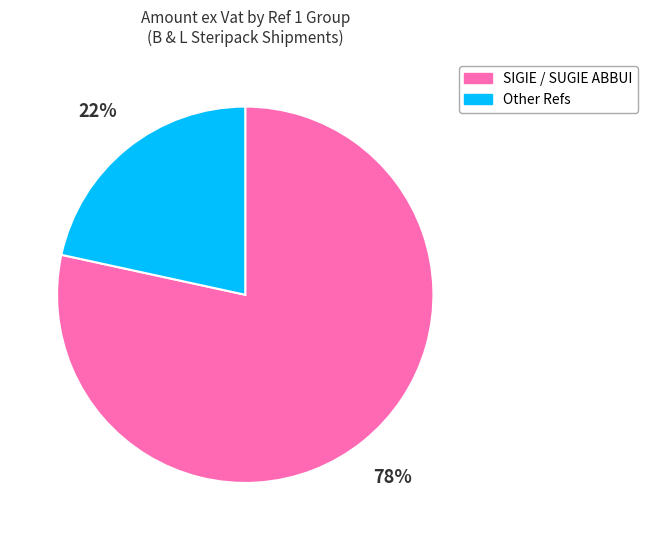

Is there a majority slice in this chart?

Yes